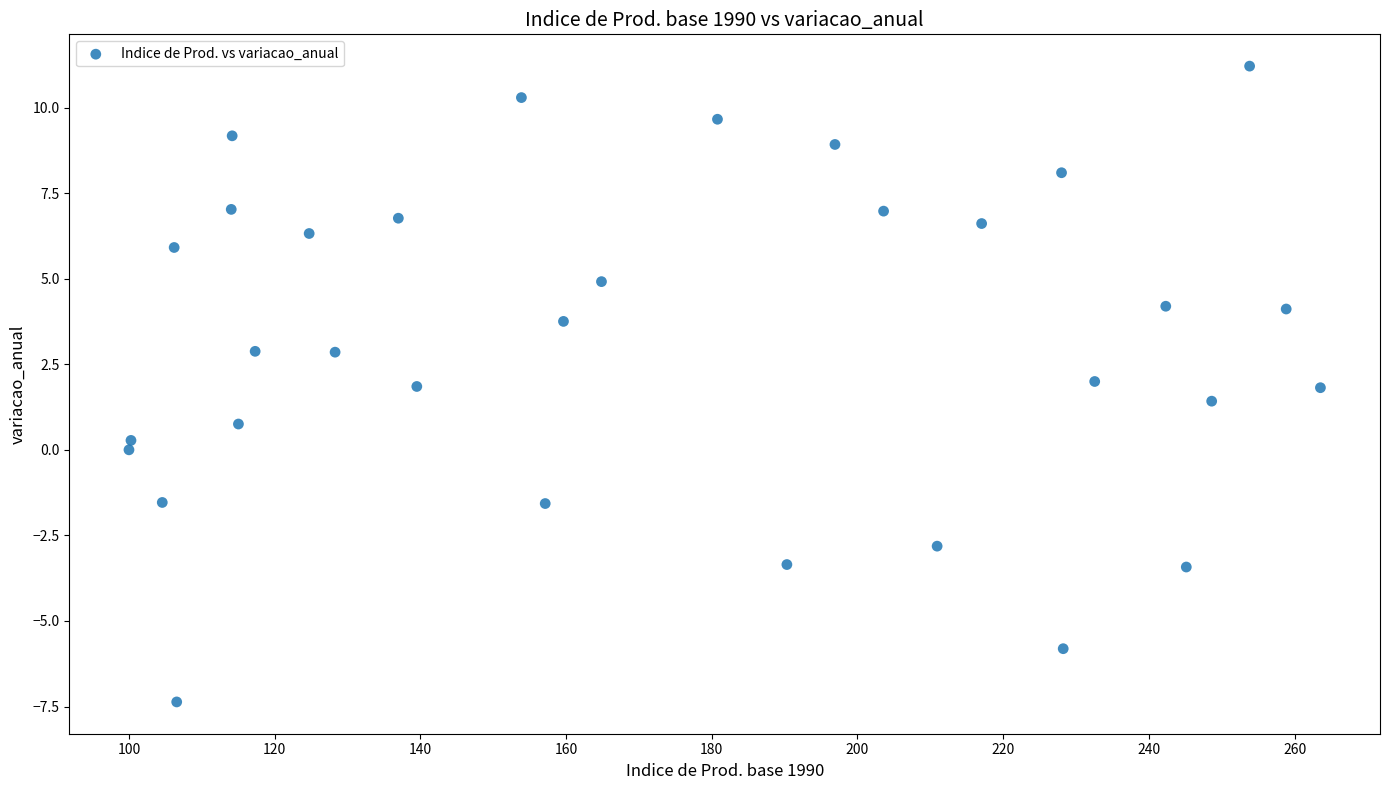

What is the range of X values (max minus min)?

163.5